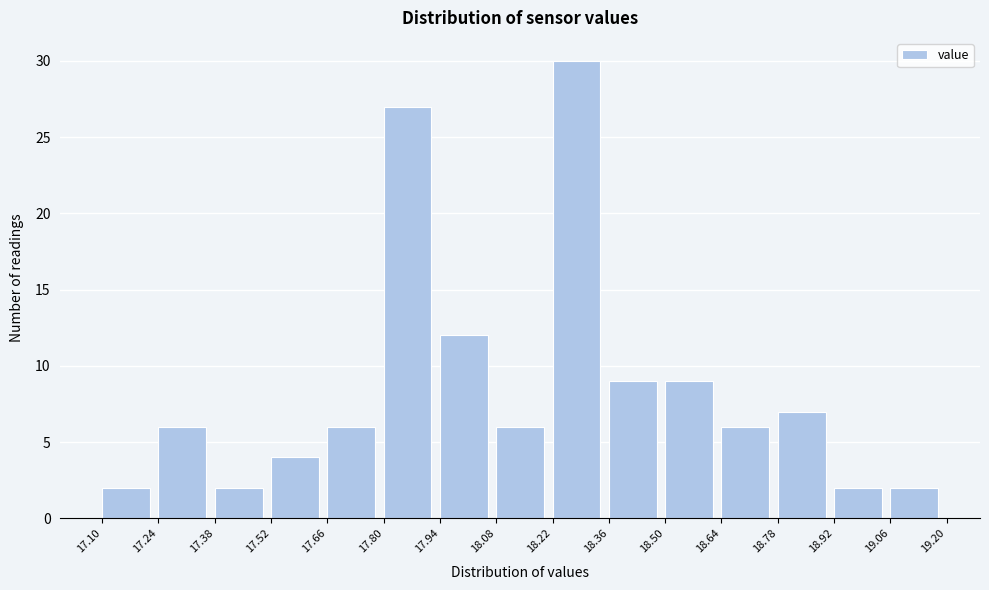

Reading left to right, transcribe this chart: for each bar, give the range it covers on the x-axis and its height. The values are not printed on the chart, so give them approximately, as read against the axis.

17.10 to 17.24: 2
17.24 to 17.38: 6
17.38 to 17.52: 2
17.52 to 17.66: 4
17.66 to 17.80: 6
17.80 to 17.94: 27
17.94 to 18.08: 12
18.08 to 18.22: 6
18.22 to 18.36: 30
18.36 to 18.50: 9
18.50 to 18.64: 9
18.64 to 18.78: 6
18.78 to 18.92: 7
18.92 to 19.06: 2
19.06 to 19.20: 2